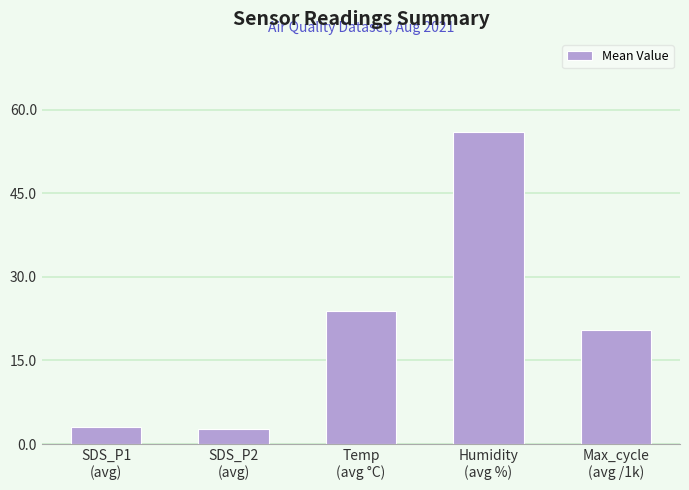

What is the average value?

21.2